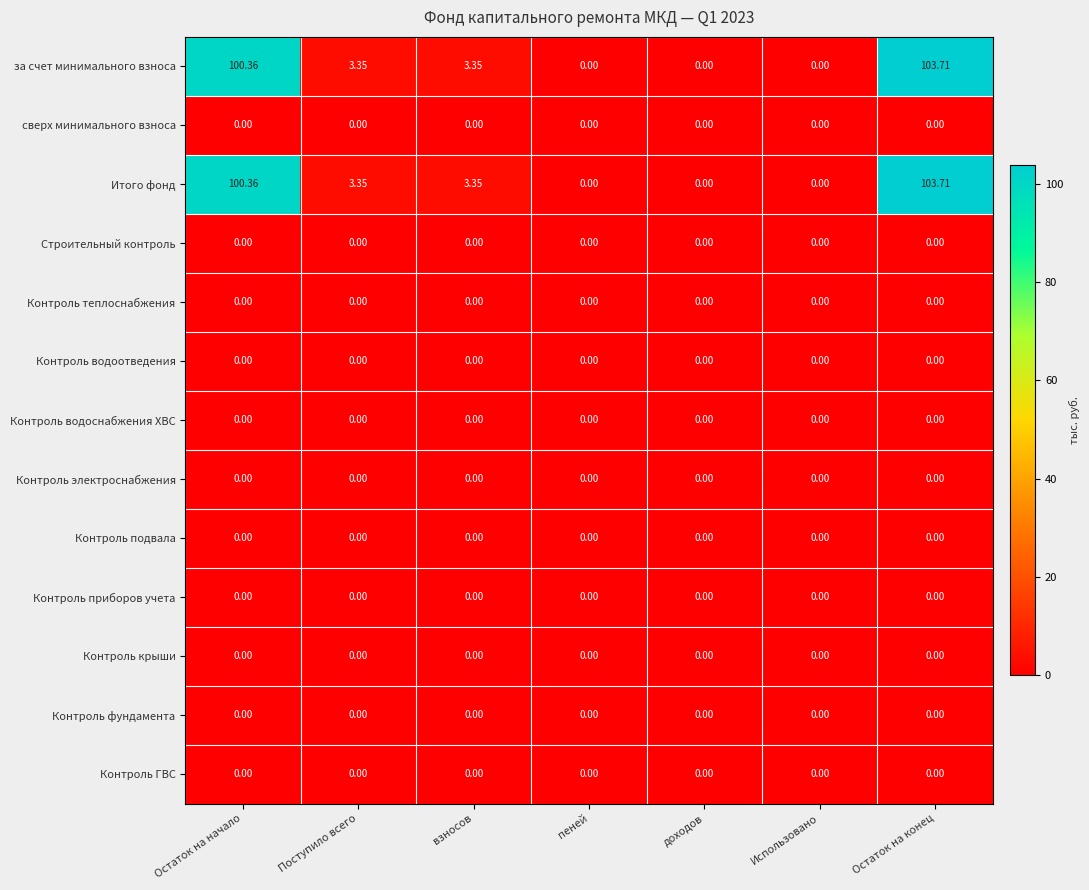

At which category is the sum across all series the highest?

Остаток на конец